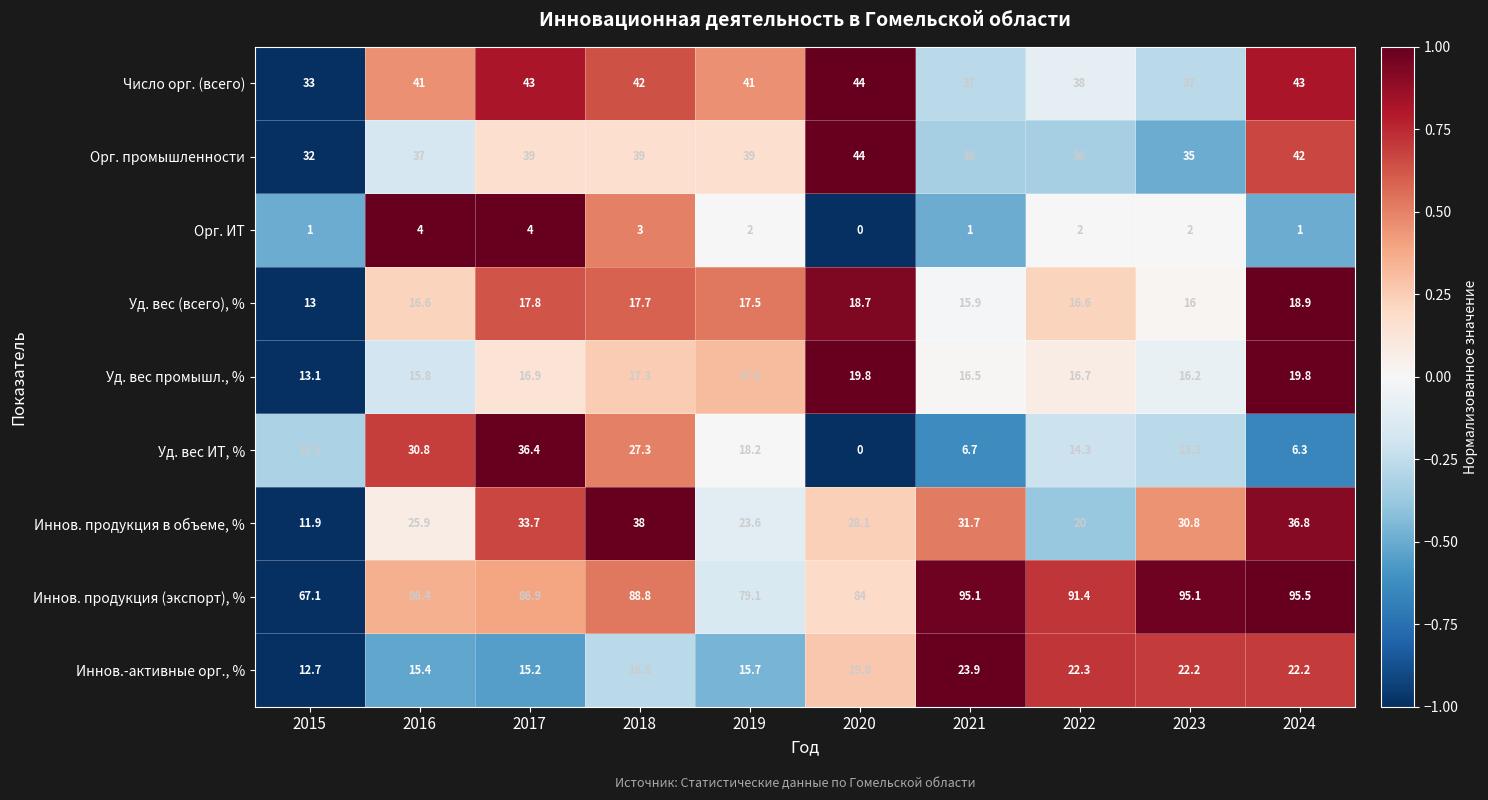

What is the highest value of the Уд. вес ИТ, % series?

36.4